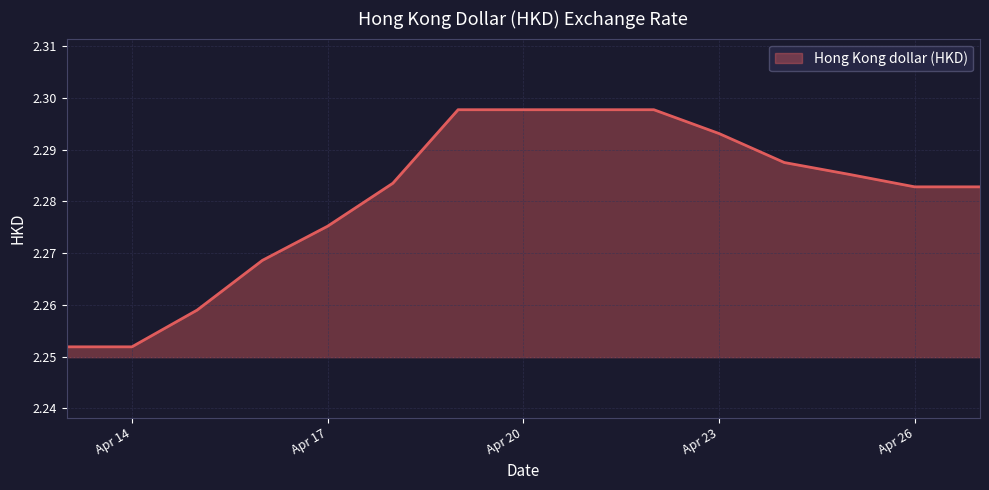

Does the chart display data point markers on the line(s)?

No